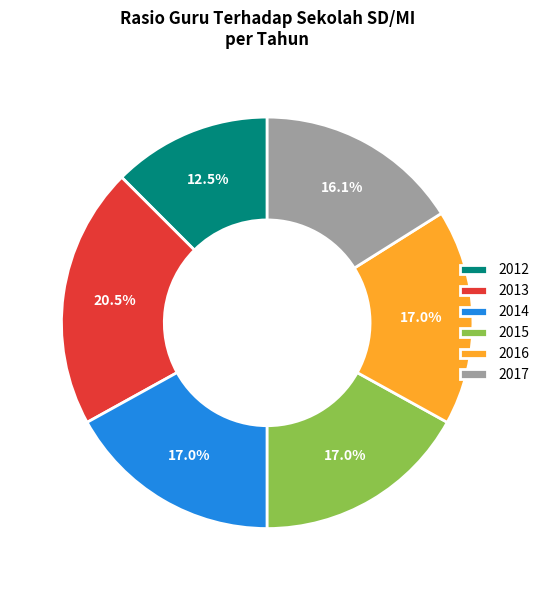

To the nearest percent, what is the average slice percentage?

17%